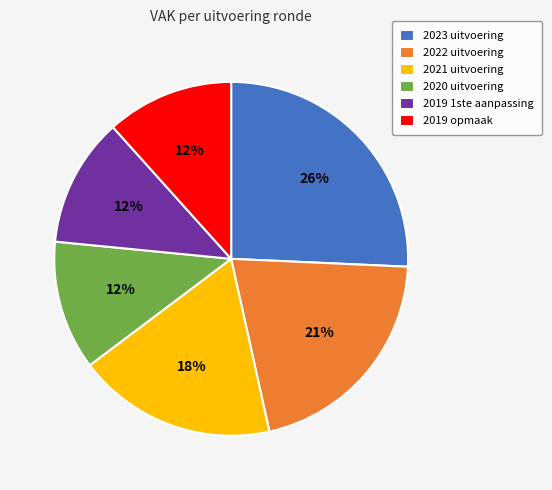

Which category has the biggest portion of the pie?

2023 uitvoering